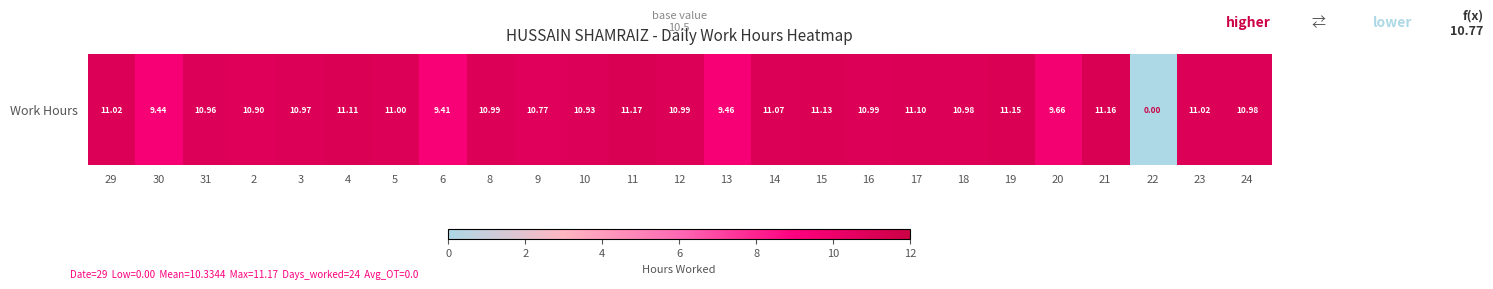

At which category does the chart reach its minimum across all series?

22